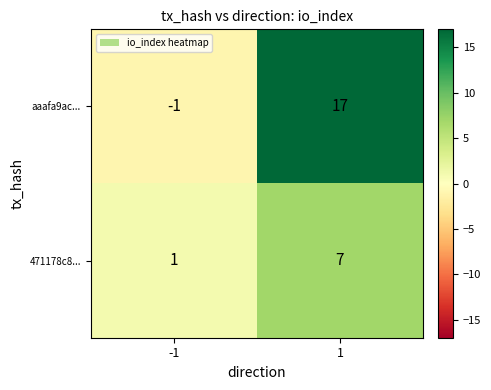

The value of aaafa9ac... at -1 is -1. True or false?

True